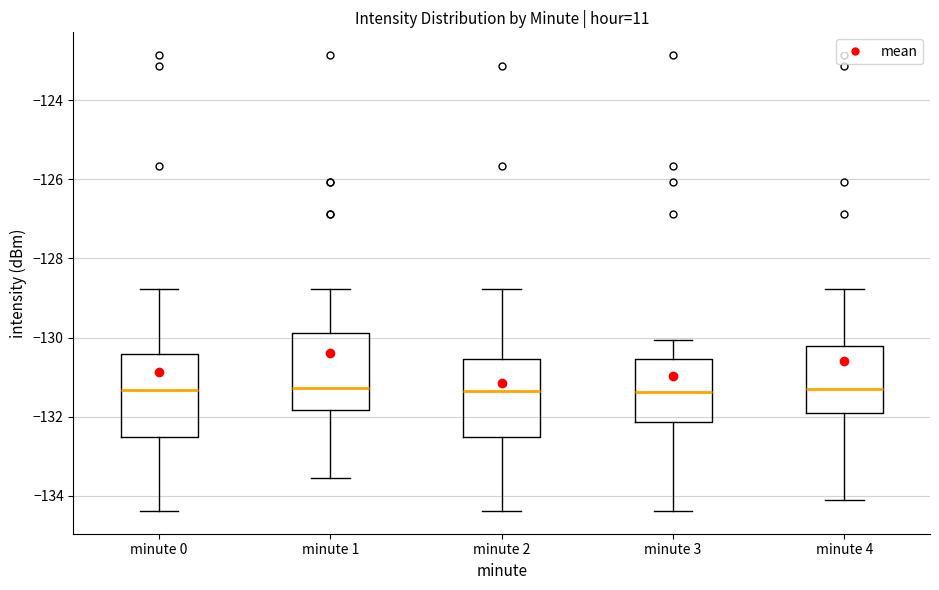

Reading left to right, read every box against the y-axis: the position of its median line, the range the box covers, and the ends of its whiskers. The values are not printed on the chart, so give them approximately, as read against the axis.

minute 0: median -131.4, box -132.6 to -130.4, whiskers -134.4 to -128.8
minute 1: median -131.2, box -131.8 to -129.8, whiskers -133.6 to -128.8
minute 2: median -131.4, box -132.6 to -130.6, whiskers -134.4 to -128.8
minute 3: median -131.4, box -132.2 to -130.6, whiskers -134.4 to -130.0
minute 4: median -131.4, box -132.0 to -130.2, whiskers -134.0 to -128.8